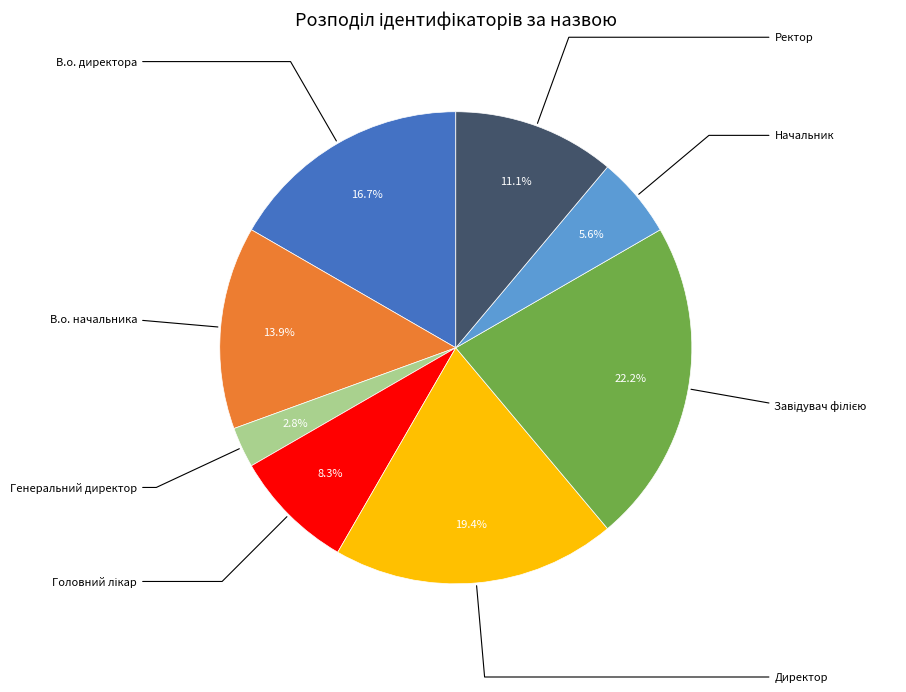

Is there a majority slice in this chart?

No